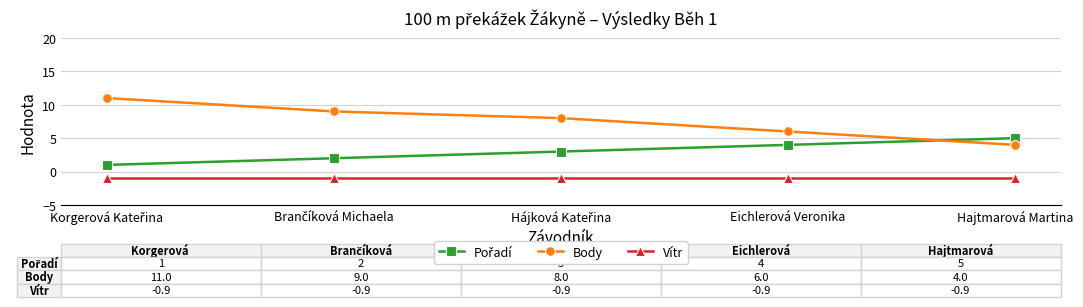

Which series has the largest range (max minus min)?

Body